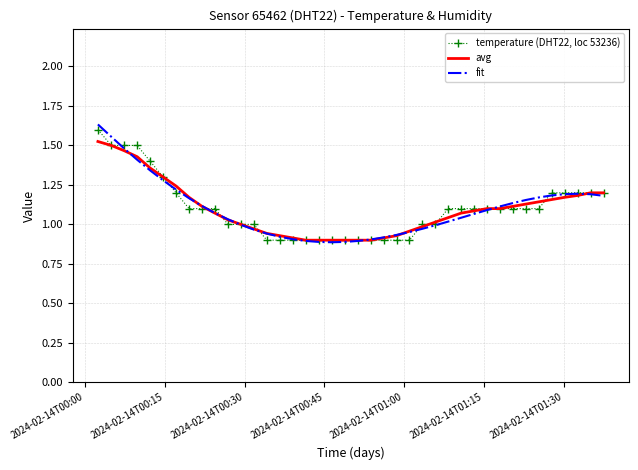

Which series has the largest range (max minus min)?

fit